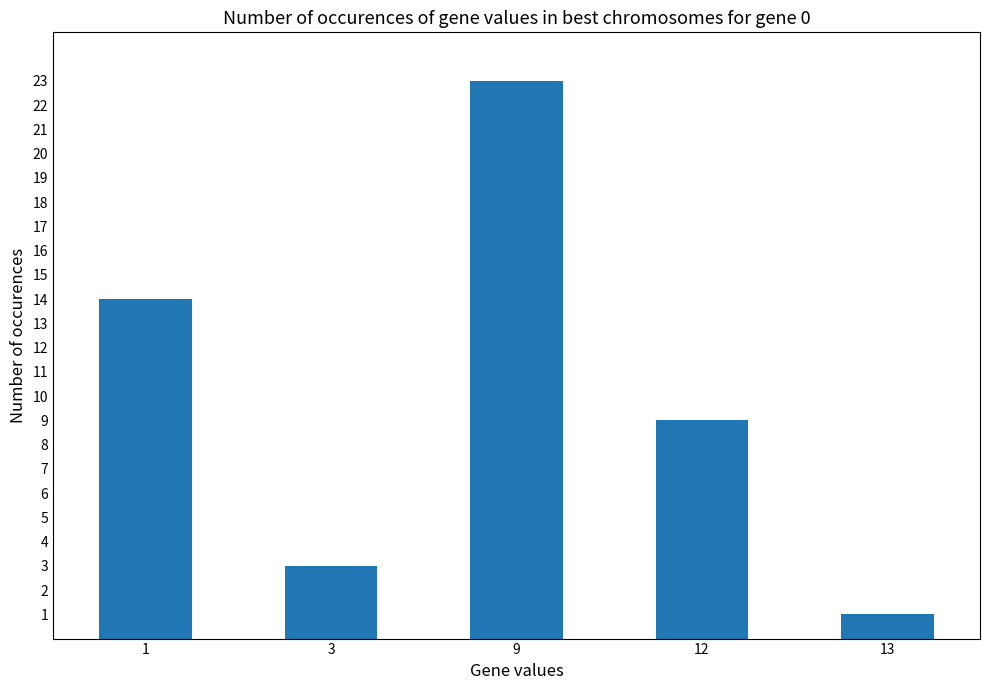

What is the sum of all values?

50